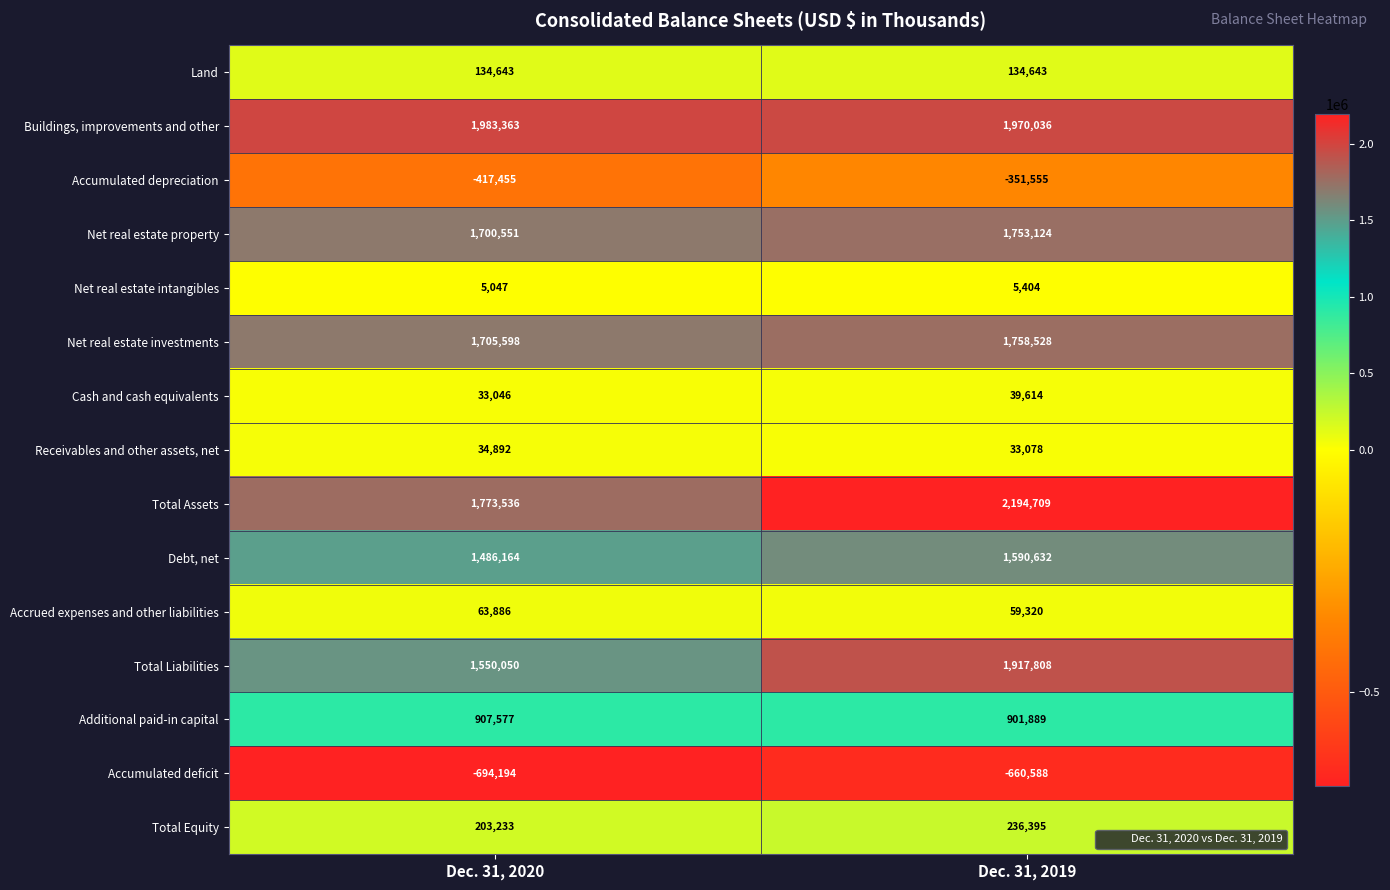

How many categories are shown in the chart?

2